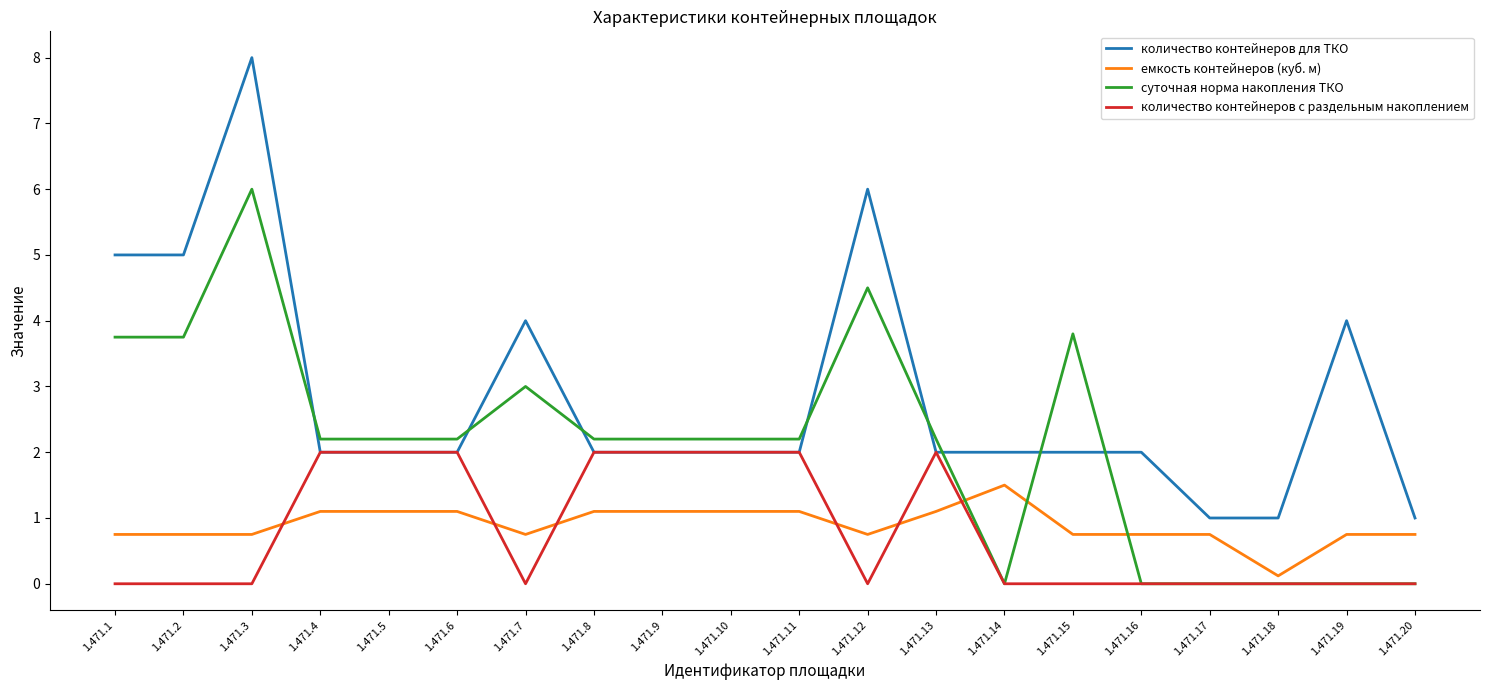

Which series has the widest spread of values?

количество контейнеров для ТКО